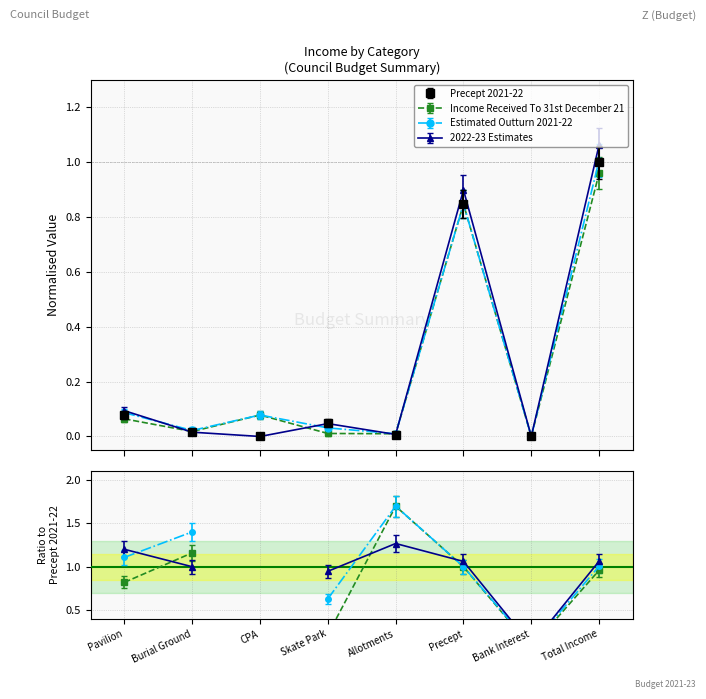

Is the value of Estimated Outturn 2021-22 at Bank Interest greater than the value of 2022-23 Estimates at Burial Ground?

No